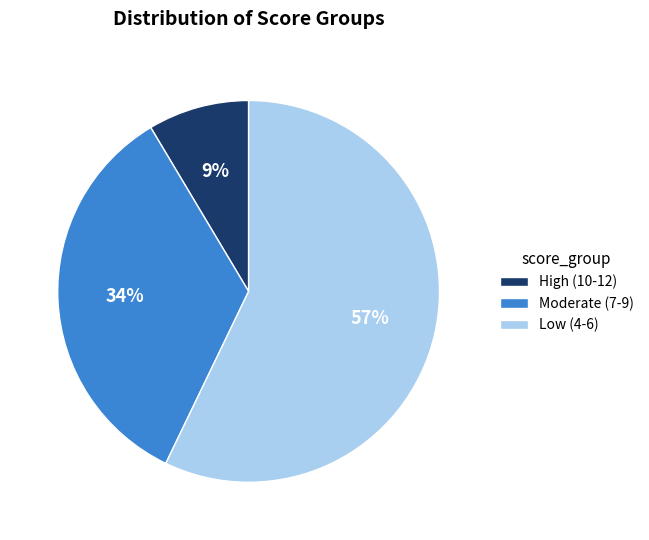

To the nearest percent, what is the average slice percentage?

33%